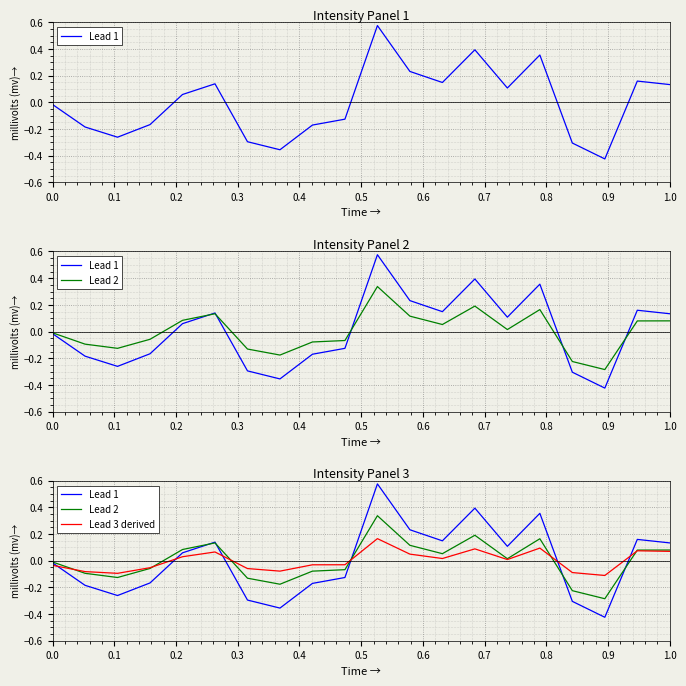

What is the difference between the maximum and minimum values in the Lead 3 derived series?

0.3